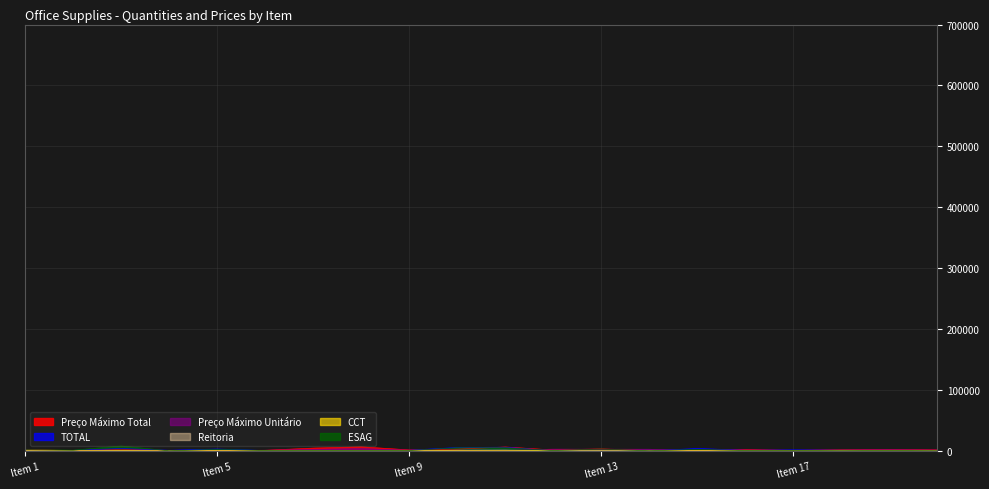

Which series has the largest total across all categories?

Preço Máximo Total